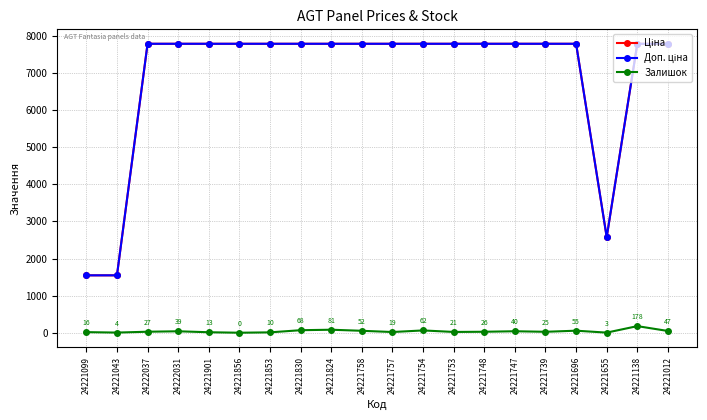

How many lines are shown in the chart?

3